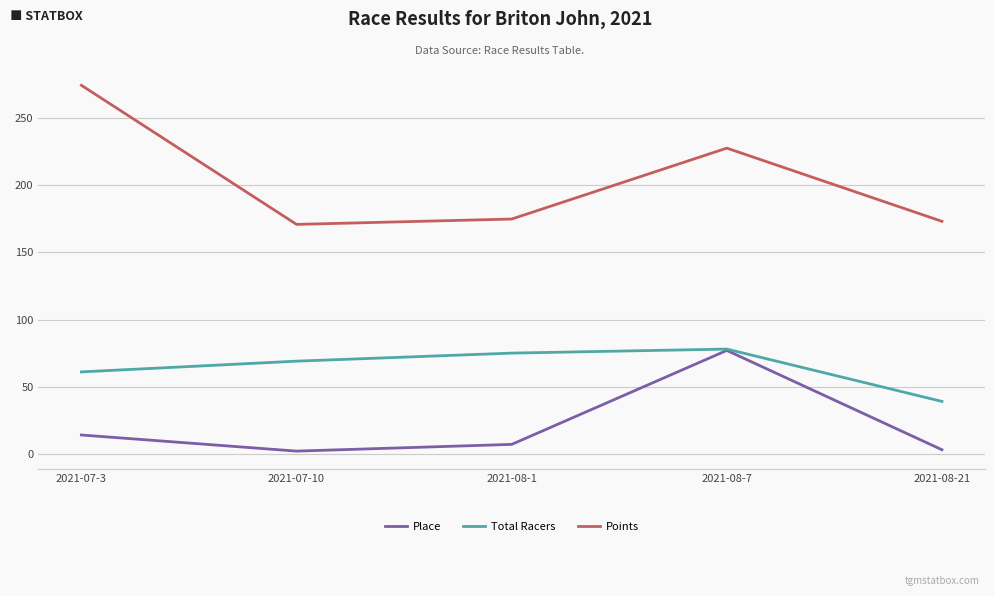

True or false: Points and Place intersect in this chart.

False